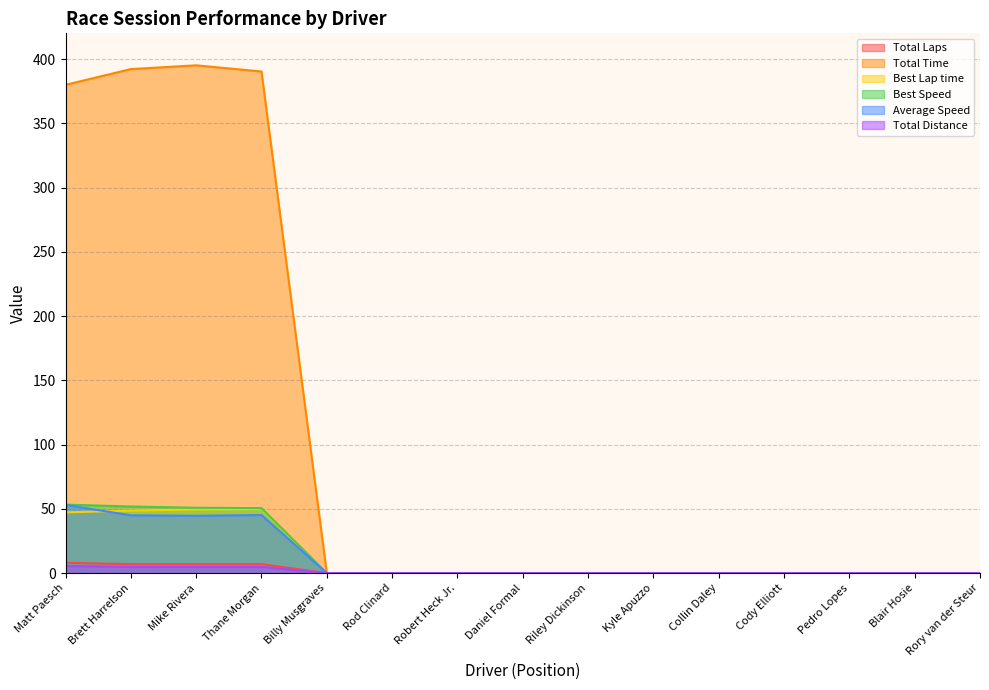

How many positive values does the Total Laps series have?

4